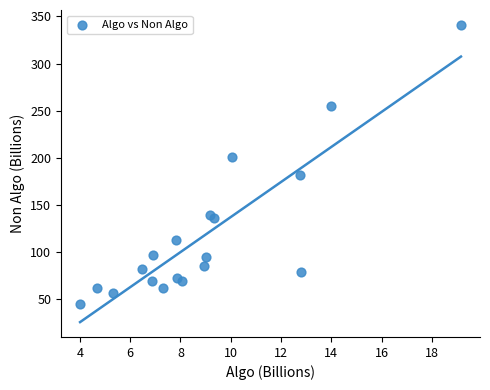

What is the range of Y values (max minus min)?

295.6